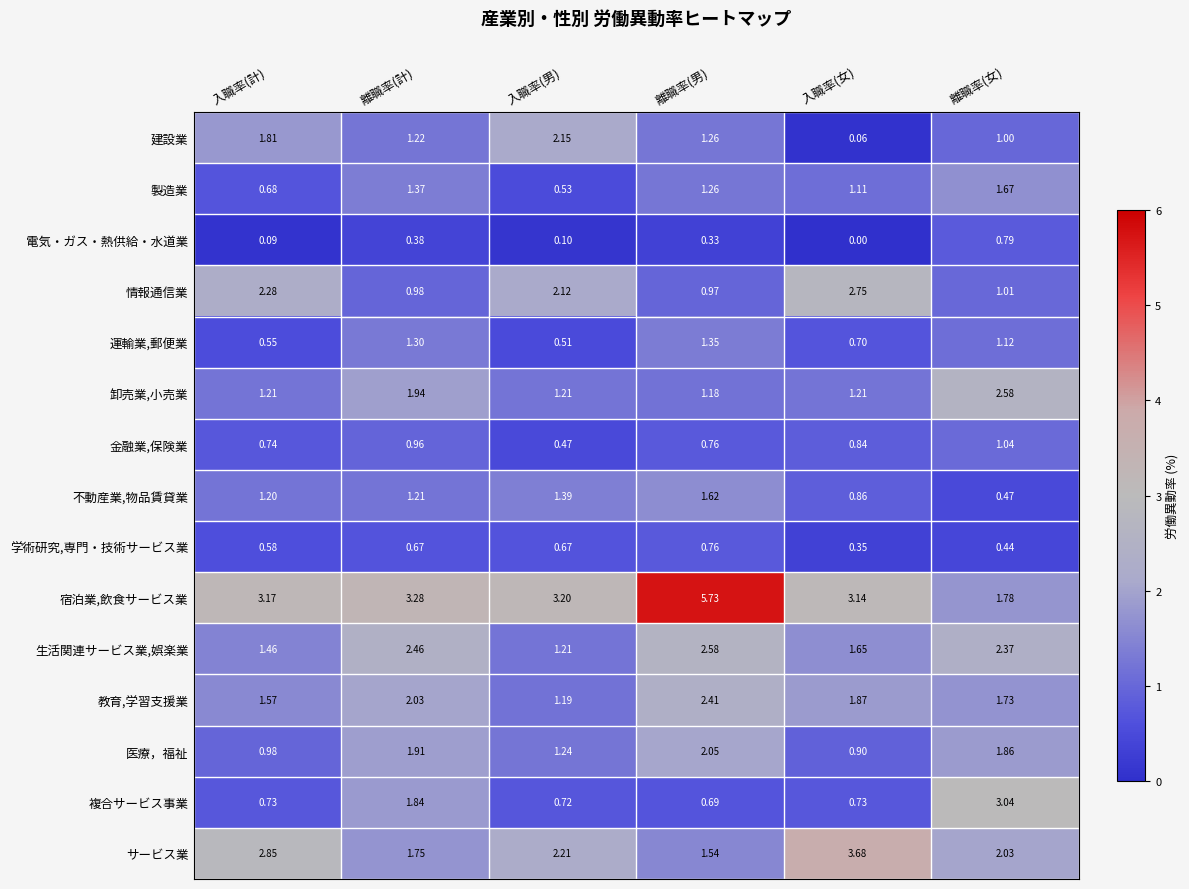

At which label does 医療，福祉 reach its minimum?

入職率(女)